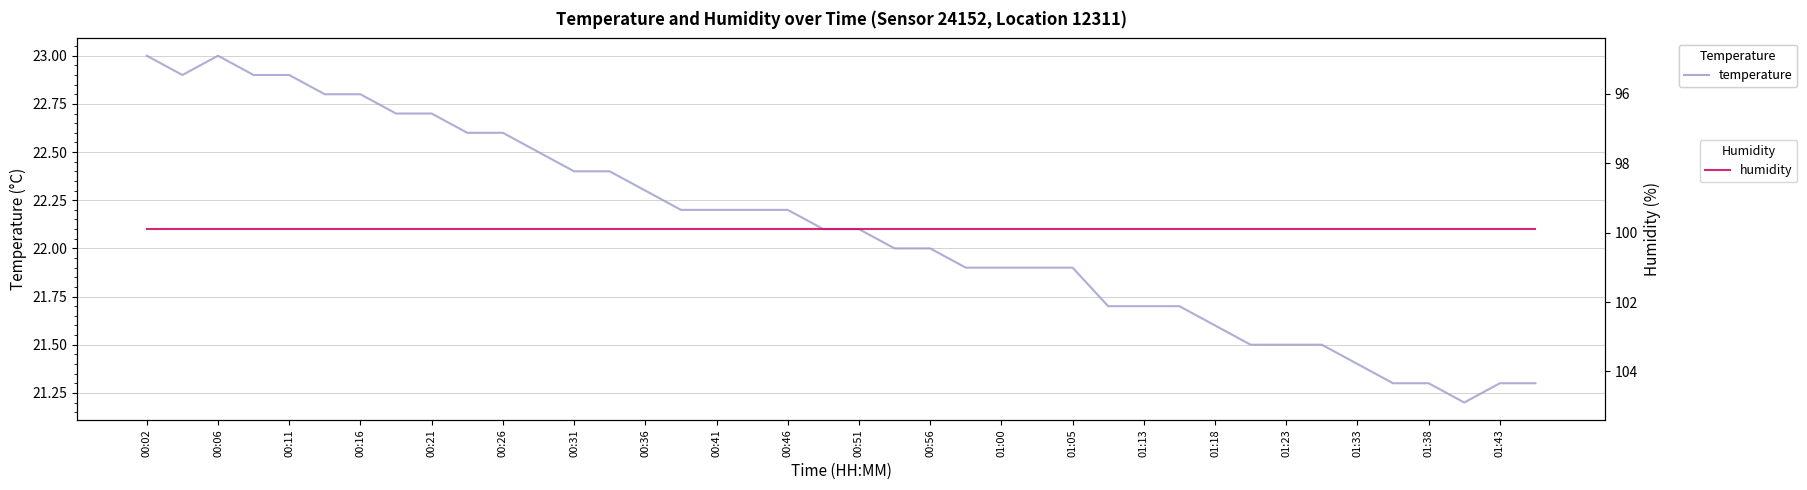

How many values in the temperature series are below 22?

17